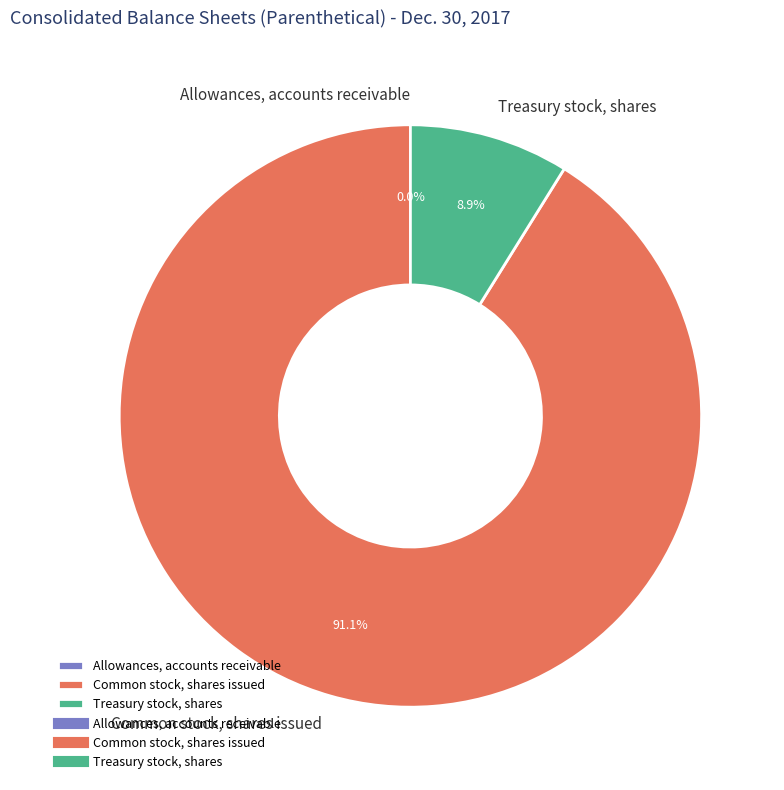

Which category accounts for the majority?

Common stock, shares issued